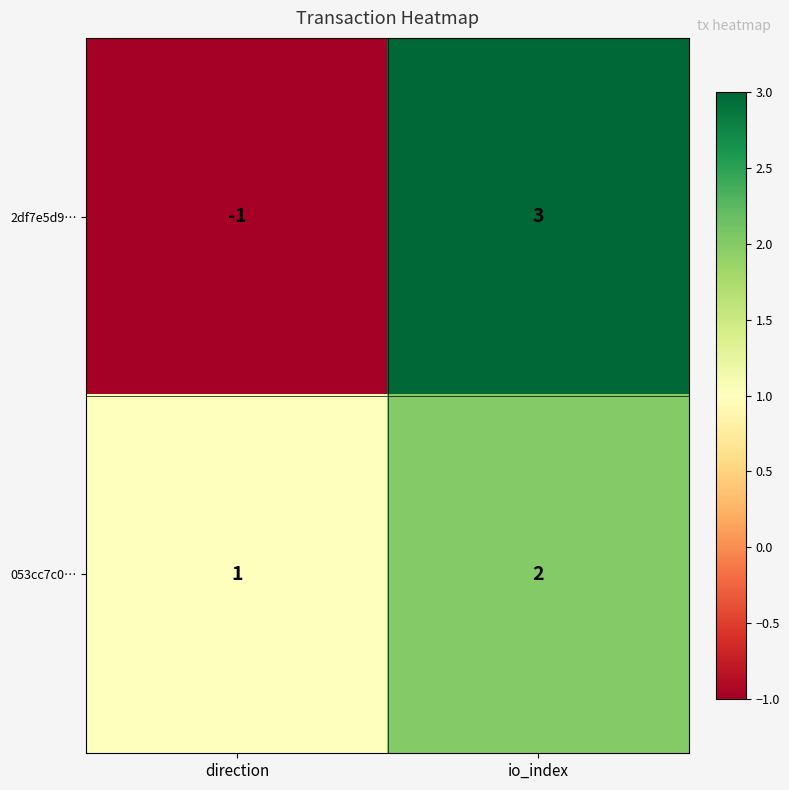

What is the difference between the highest and lowest values at direction?

2